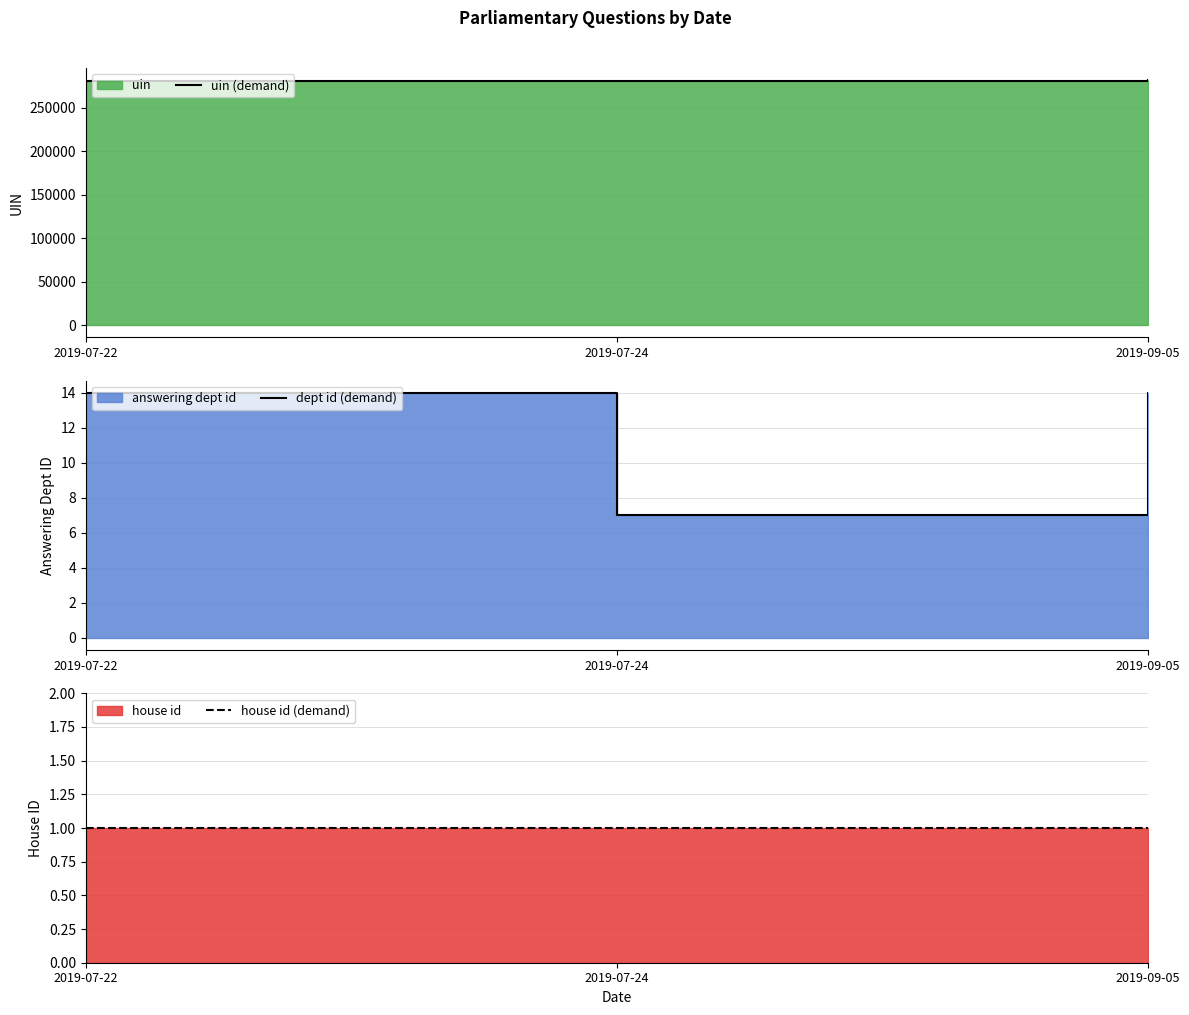

Does the chart have visible grid lines?

Yes